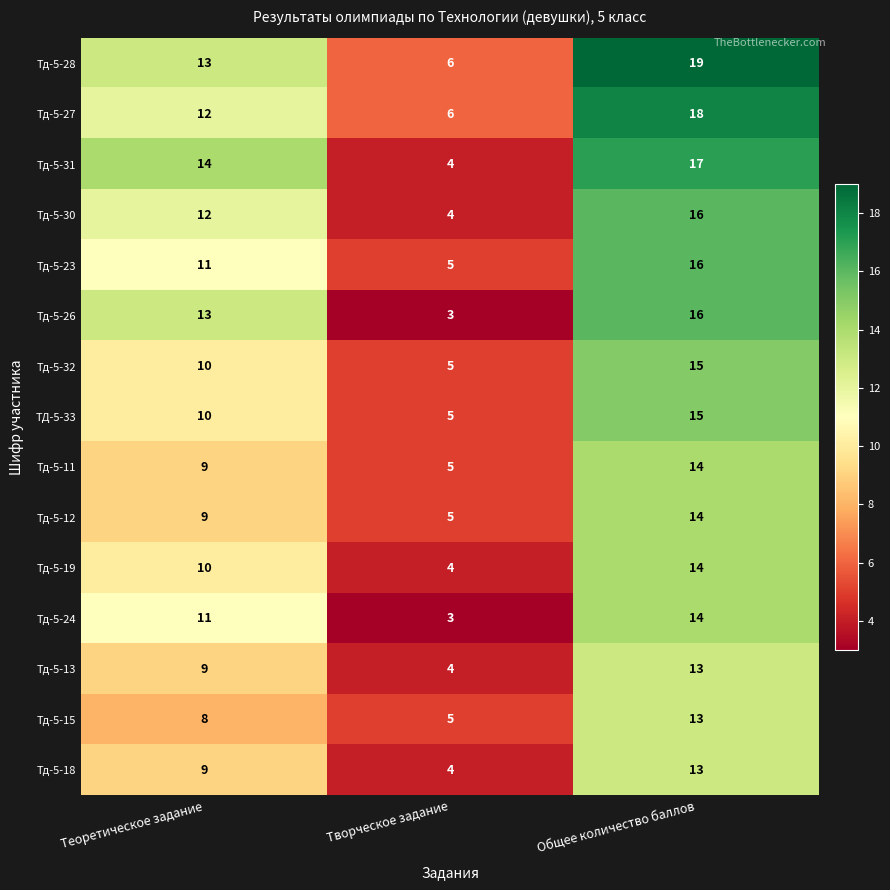

List the labels in order of Тд-5-26 value, largest first.

Общее количество баллов, Теоретическое задание, Творческое задание